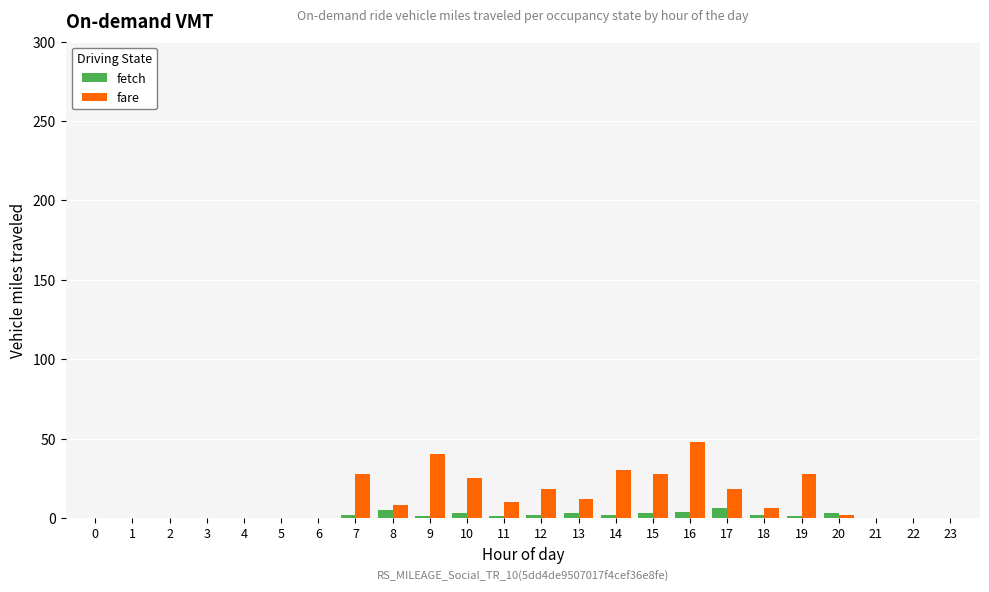

What is the sum of all fetch values?

38